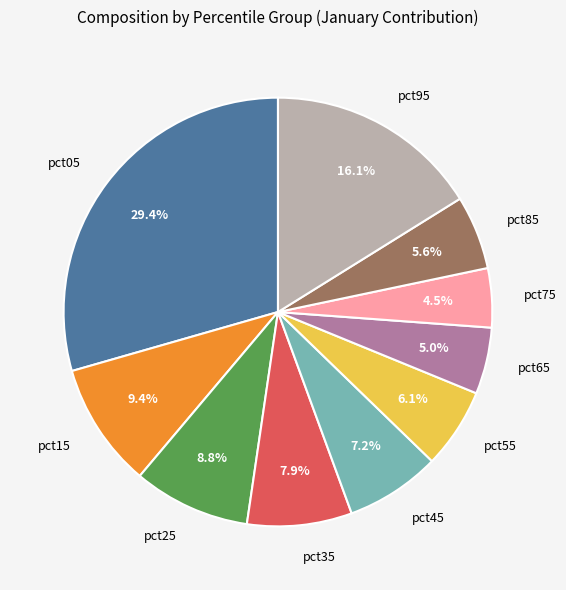

Count the number of slices in the pie.

10